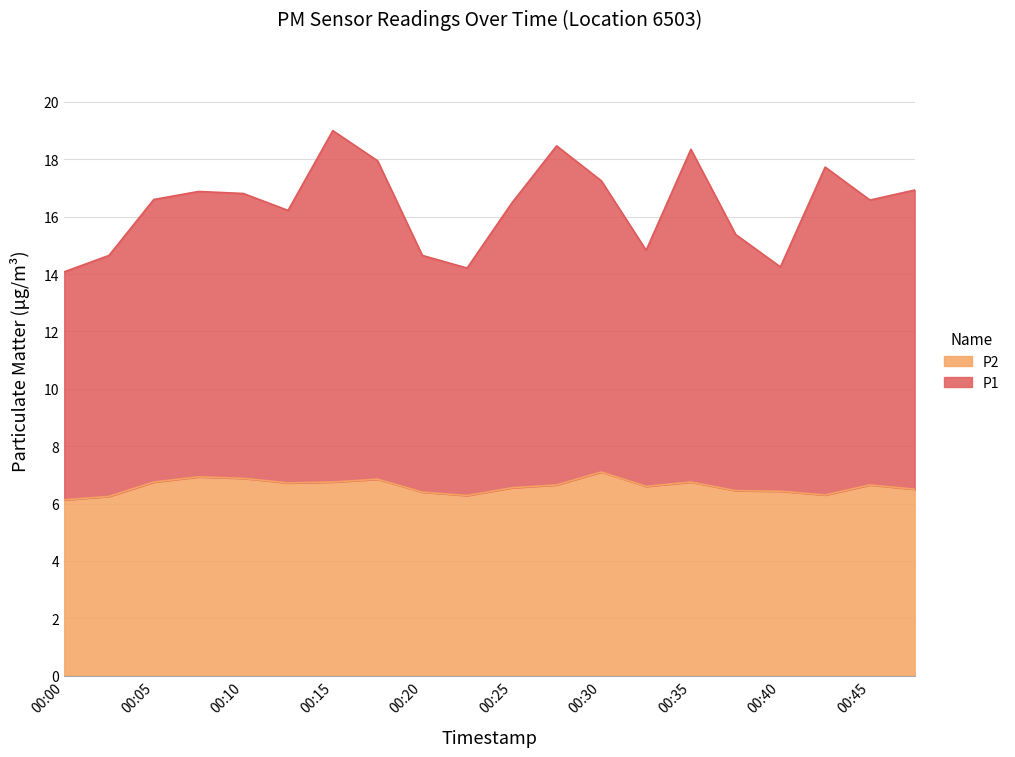

In P1, how many points are higher than both neighbors (excluding endpoints)?

5